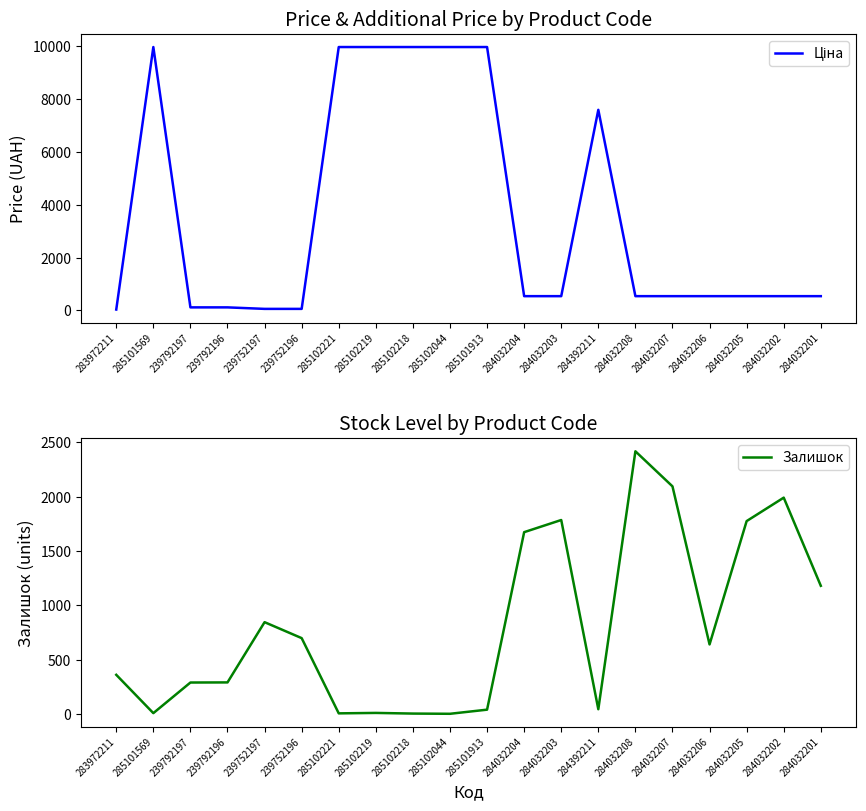

At which category is the sum across all series the highest?

285101913